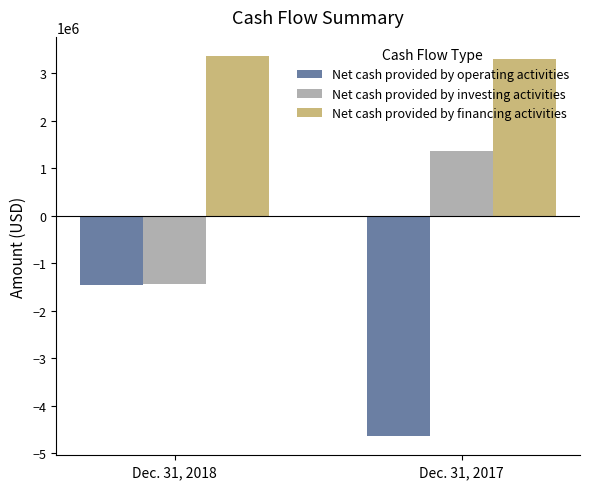

What is the spread (max minus min) of values at Dec. 31, 2017?

7943967